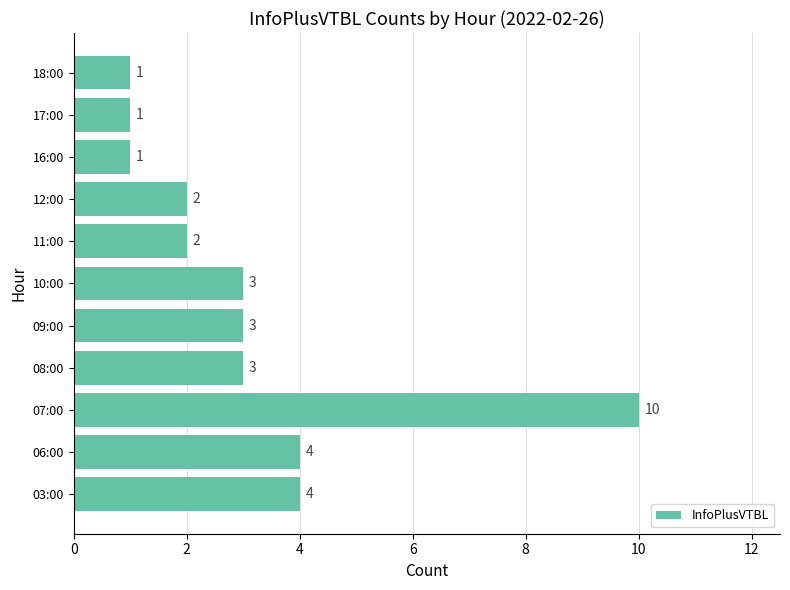

True or false: the data shows 3 at 12:00.

False